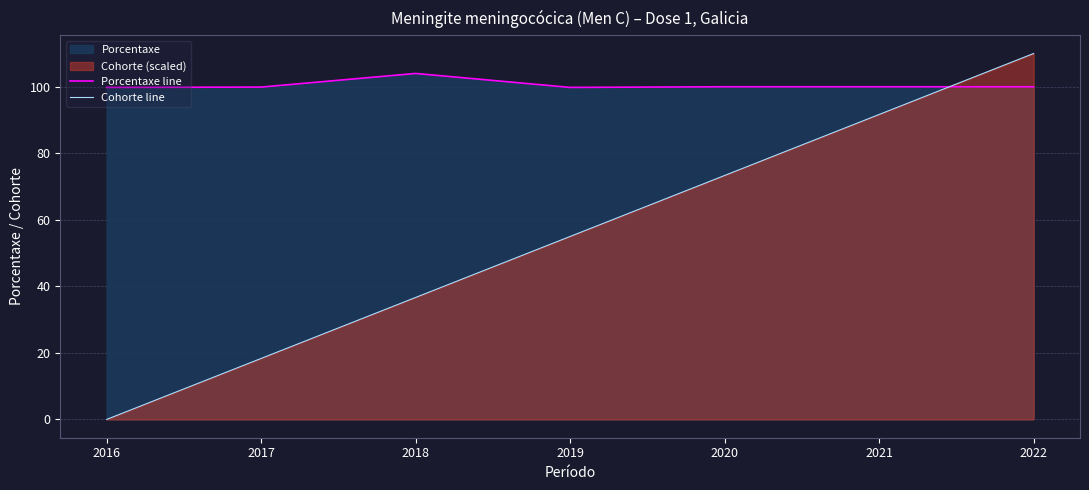

Rank the series by their maximum value, from lowest to highest.

Porcentaxe line, Cohorte line